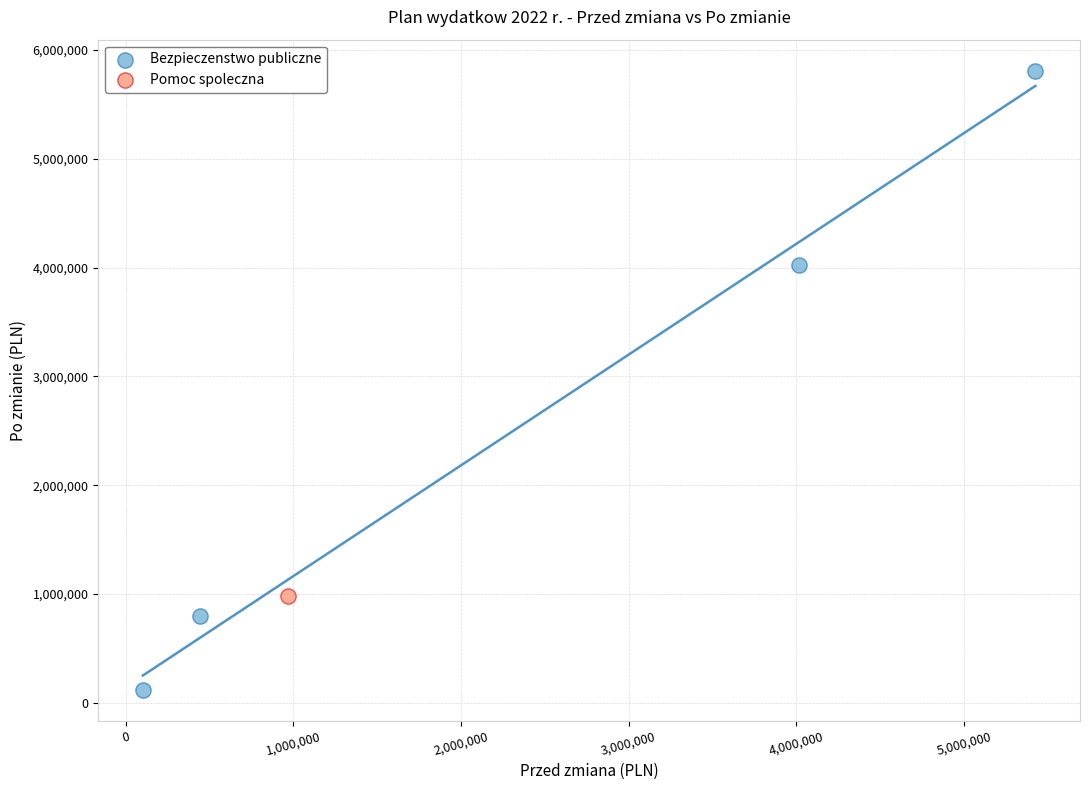

What are all the series names shown in the legend?

Bezpieczenstwo publiczne, Pomoc spoleczna